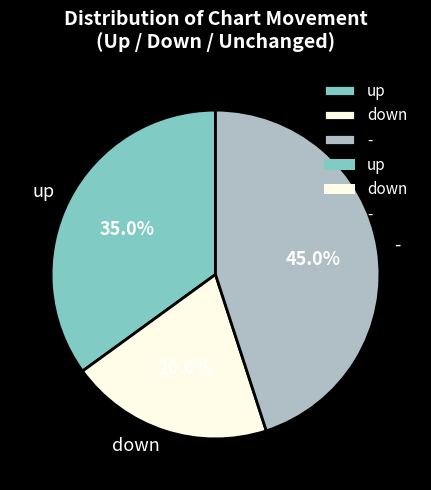

To the nearest percent, what percentage of the pie is up?

35%